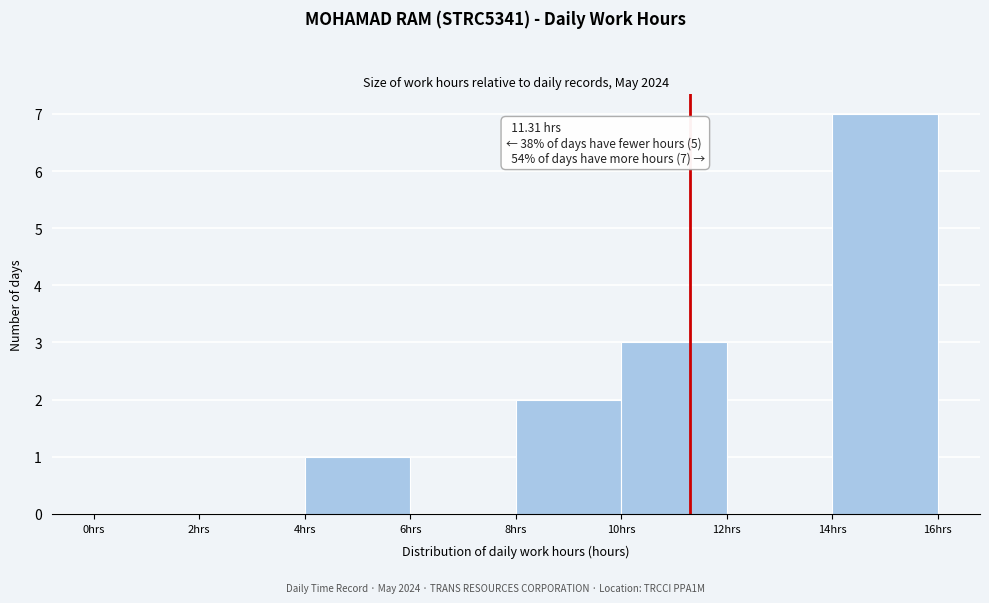

Which range on the x-axis has the tallest bar?

14 to 16